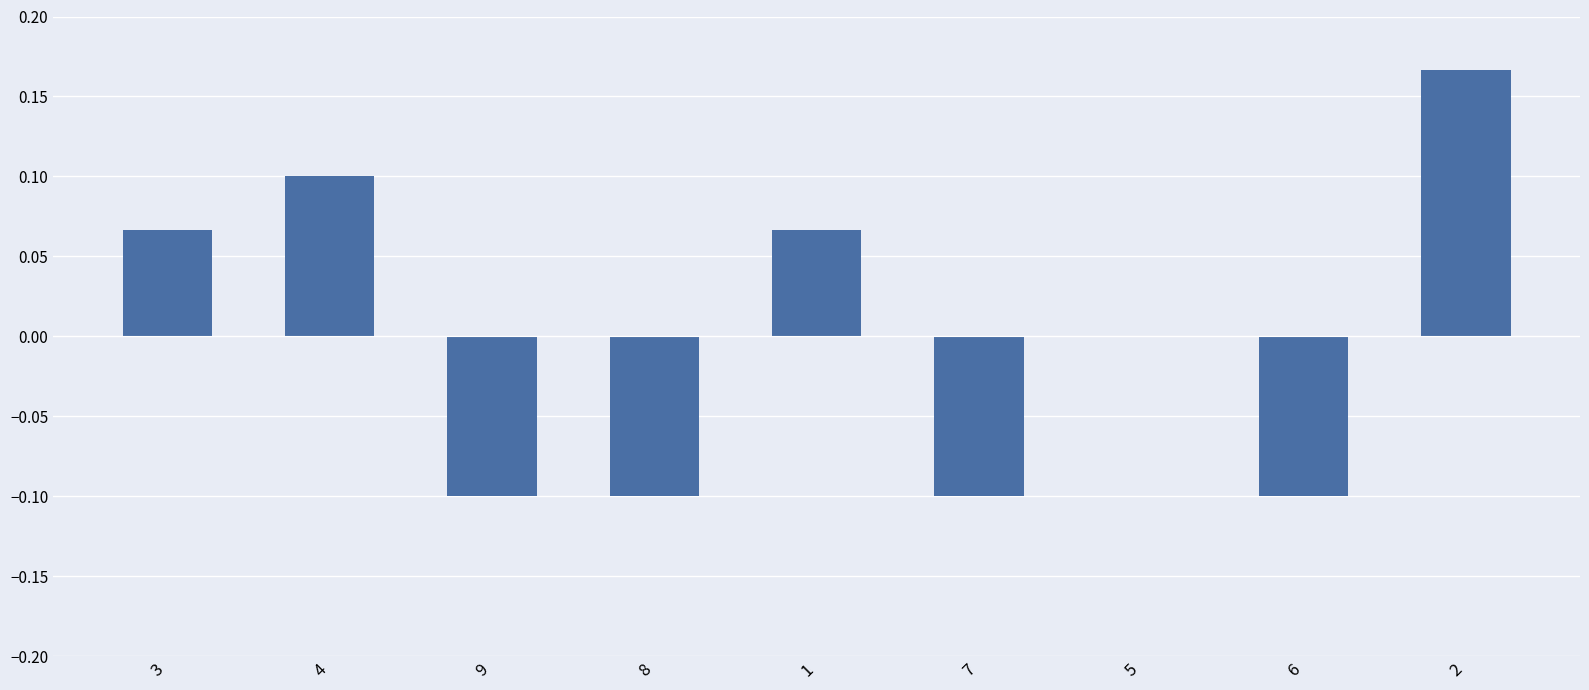

The chart shows a value of -0.1 at 9. True or false?

True